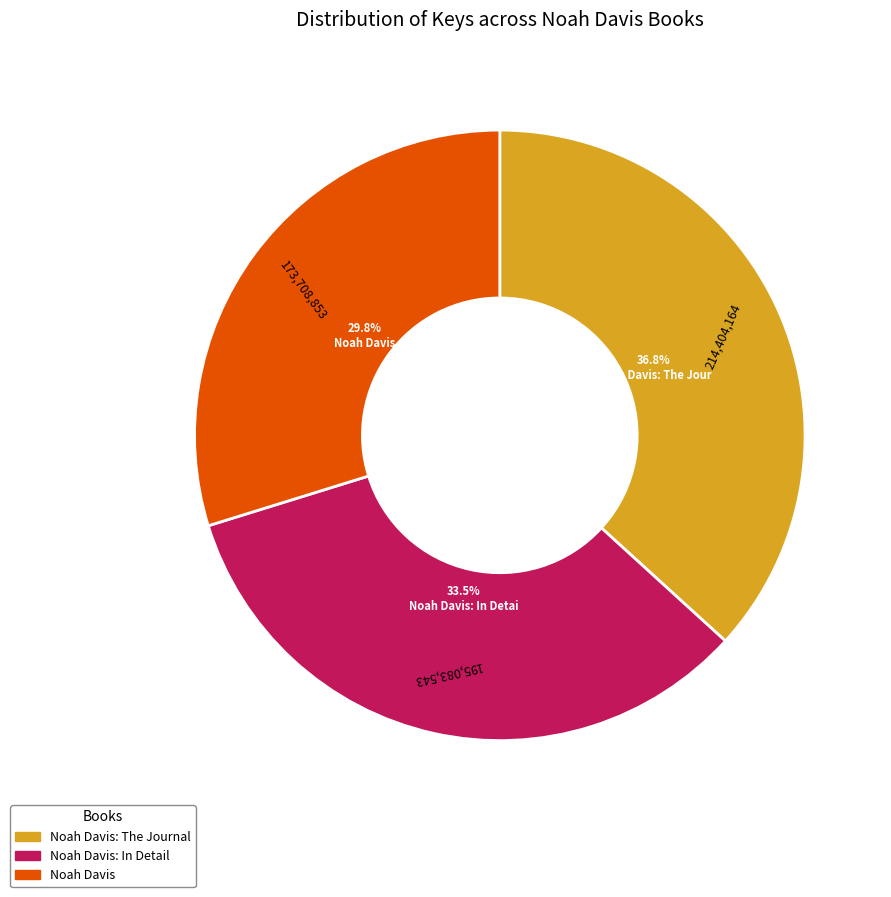

True or false: Noah Davis: The Journal accounts for 48% of the total.

False